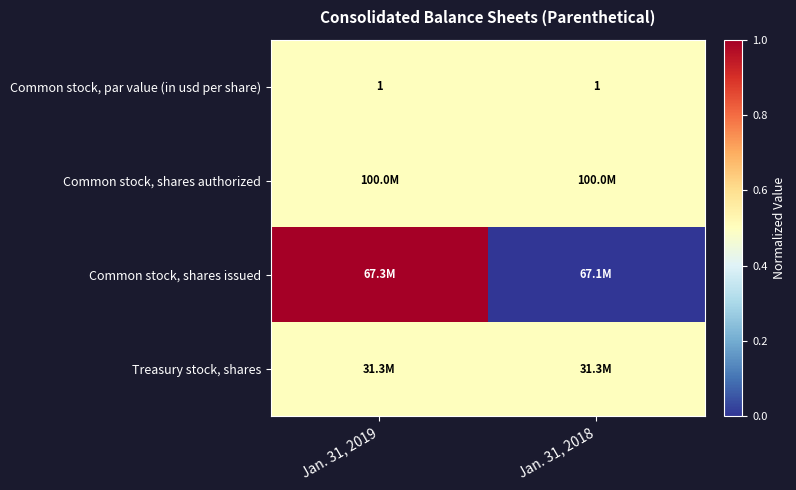

True or false: Common stock, par value (in usd per share) has a value of 1.0 at Jan. 31, 2019.

True